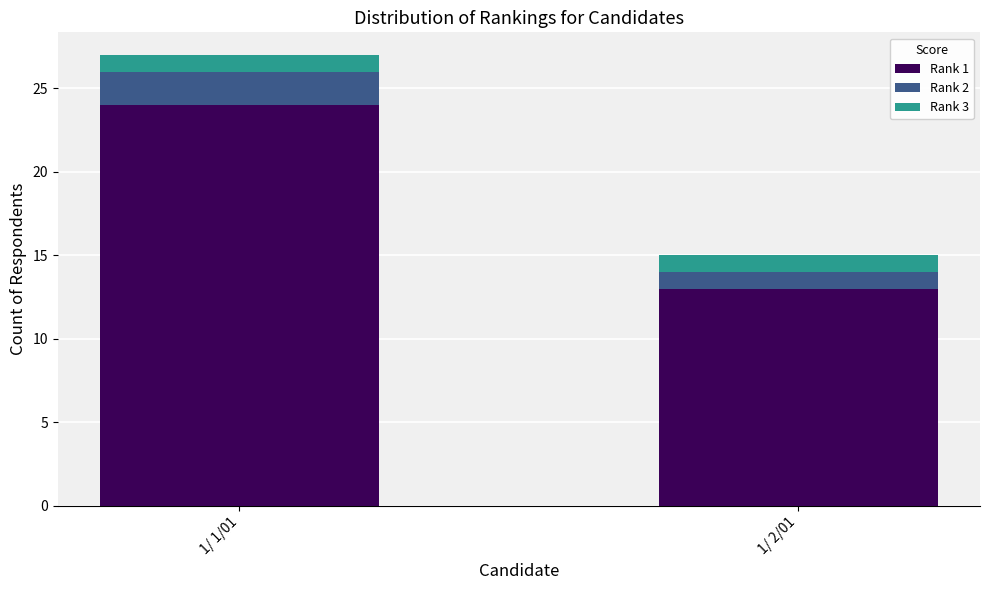

At which category is the sum across all series the highest?

1/ 1/01